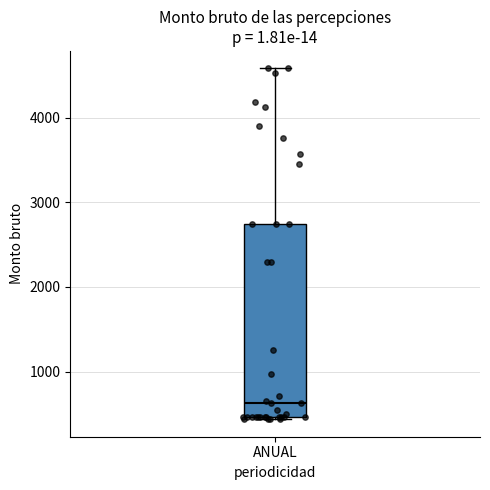

Read this box plot against the y-axis: the position of the median line, the range covered by the box, and the ends of both whiskers. The values are not printed on the chart, so give them approximately, as read against the axis.

median 600, box 500 to 2700, whiskers 400 to 4600